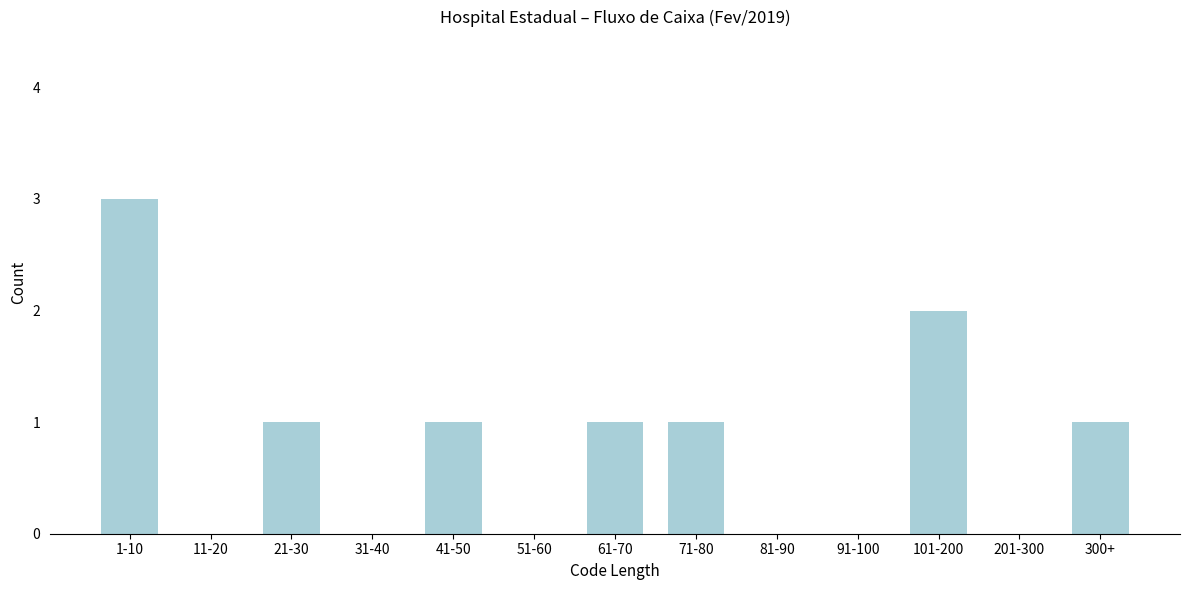

Reading left to right, transcribe all the data shown in this chart.

1-10=3	11-20=0	21-30=1	31-40=0	41-50=1	51-60=0	61-70=1	71-80=1	81-90=0	91-100=0	101-200=2	201-300=0	300+=1